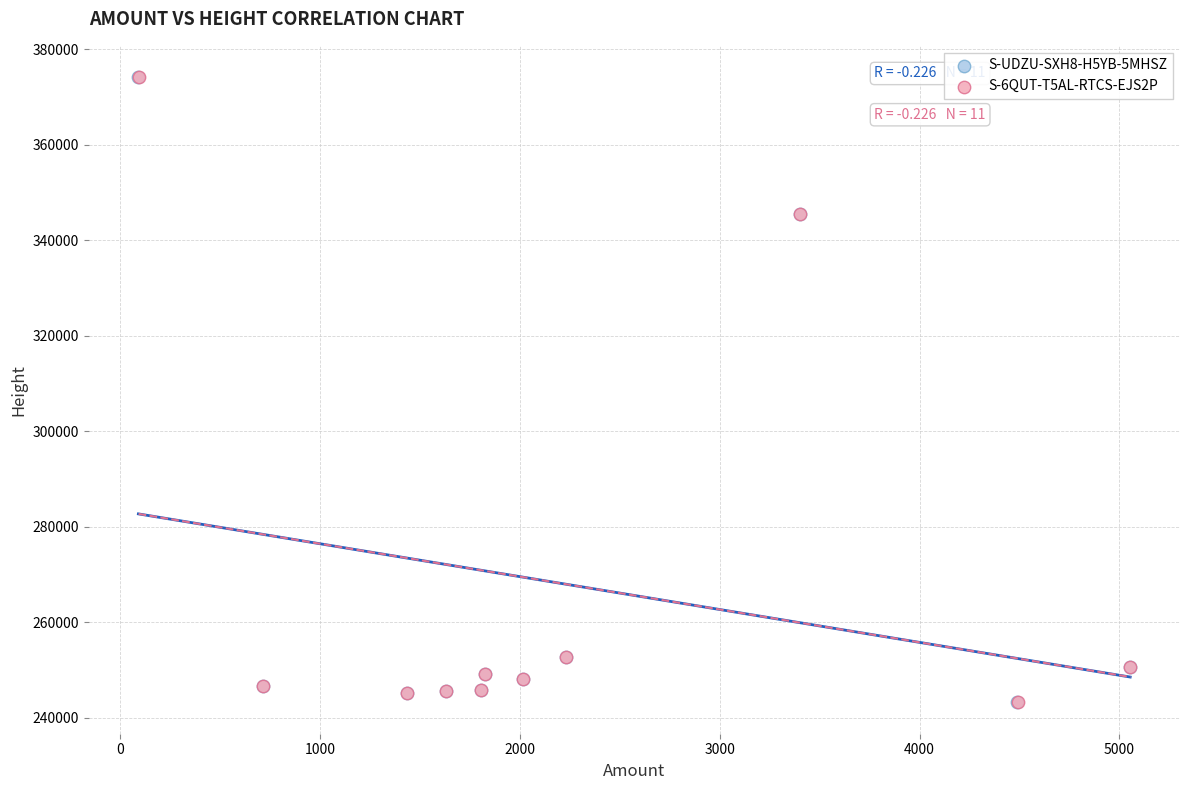

Which series has the widest spread of Y values?

S-UDZU-SXH8-H5YB-5MHSZ